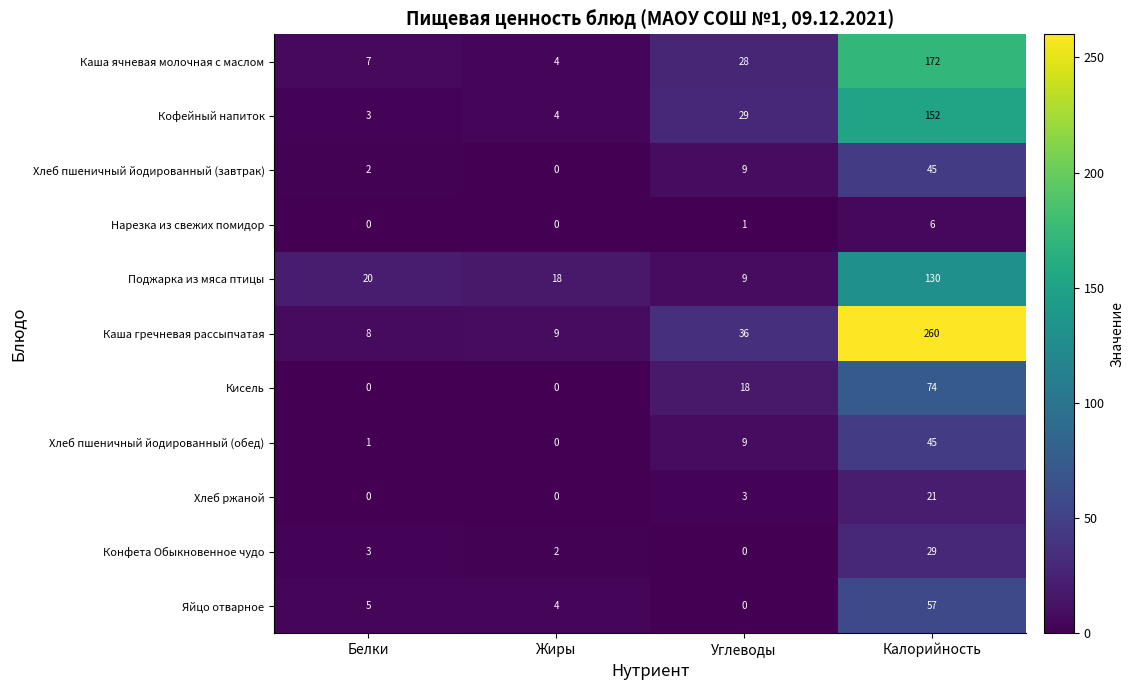

Which series has the widest spread of values?

Каша гречневая рассыпчатая